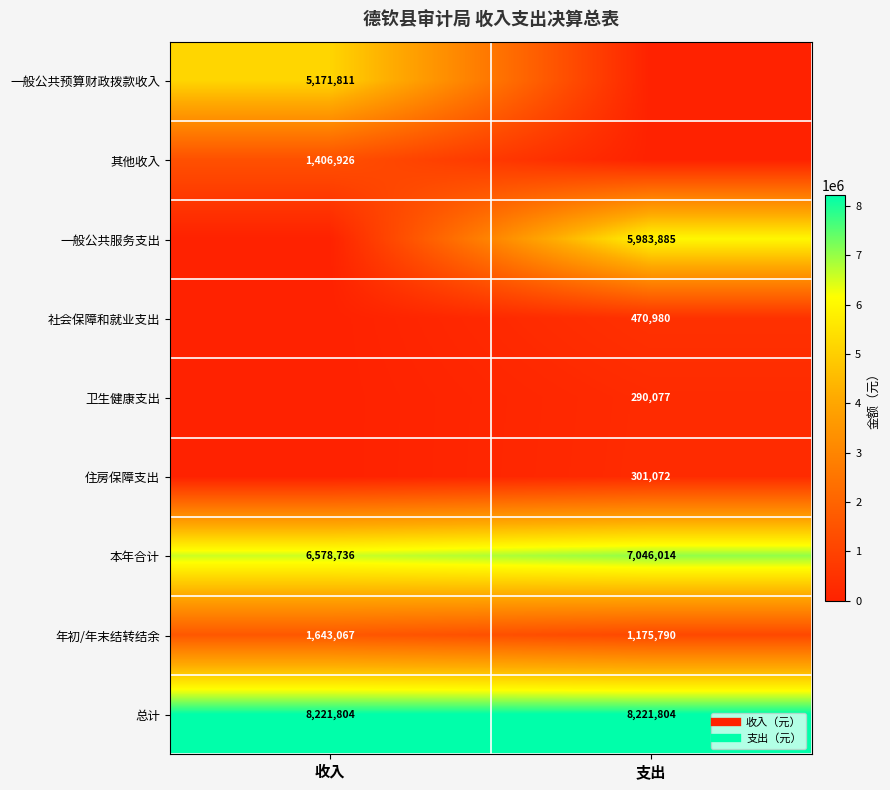

What is the greatest value displayed?

8221803.8